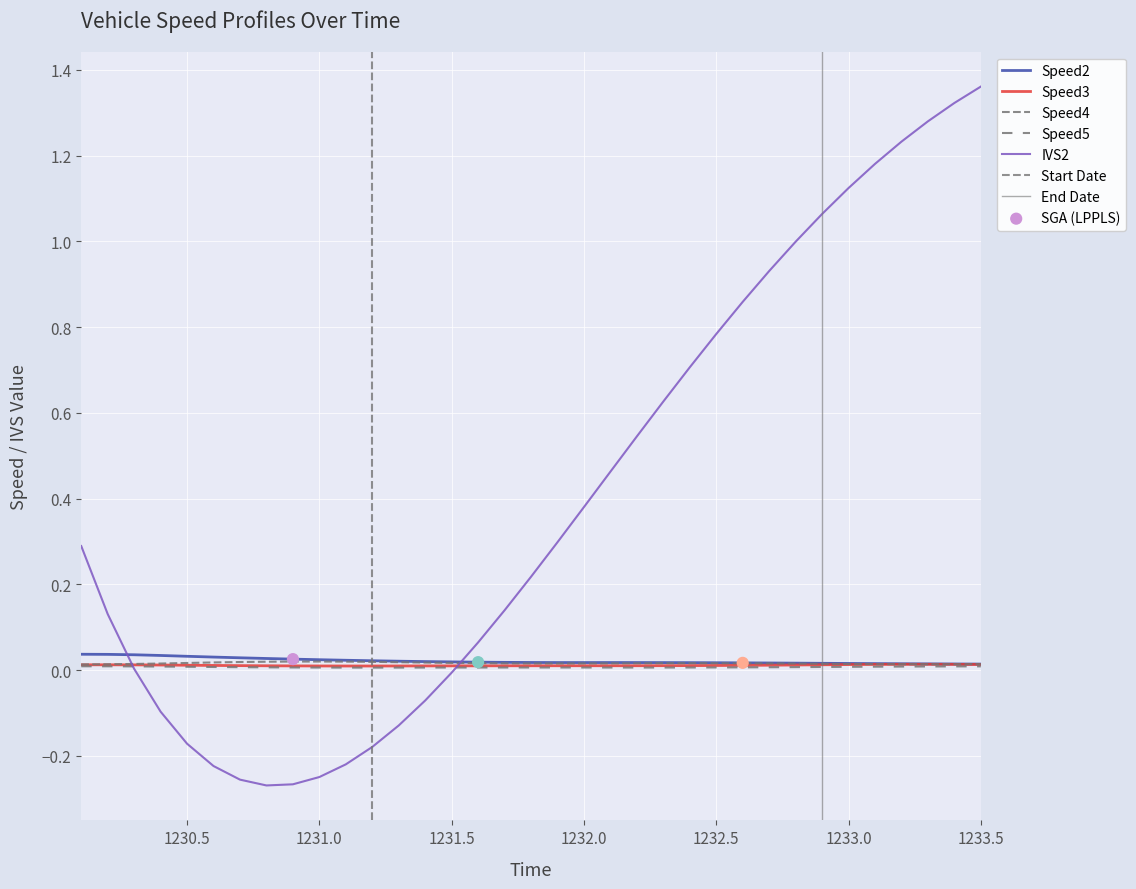

At which category is the sum across all series the highest?

1233.5